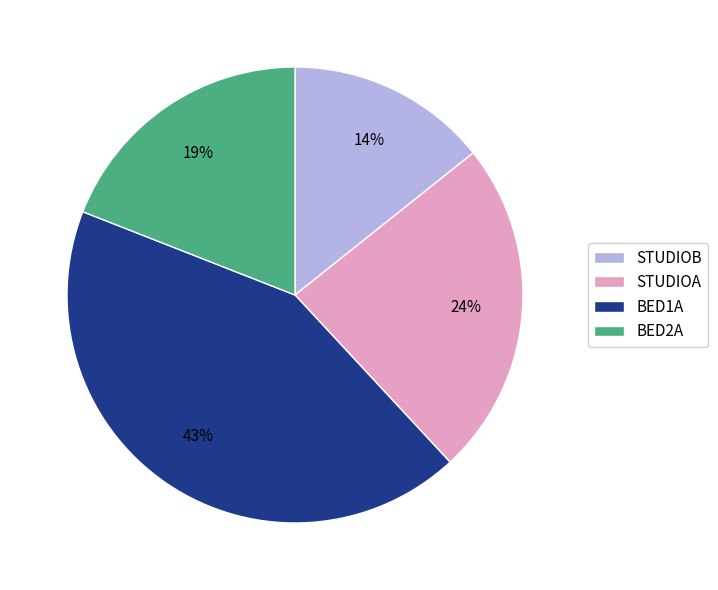

Between BED2A and BED1A, which is larger?

BED1A